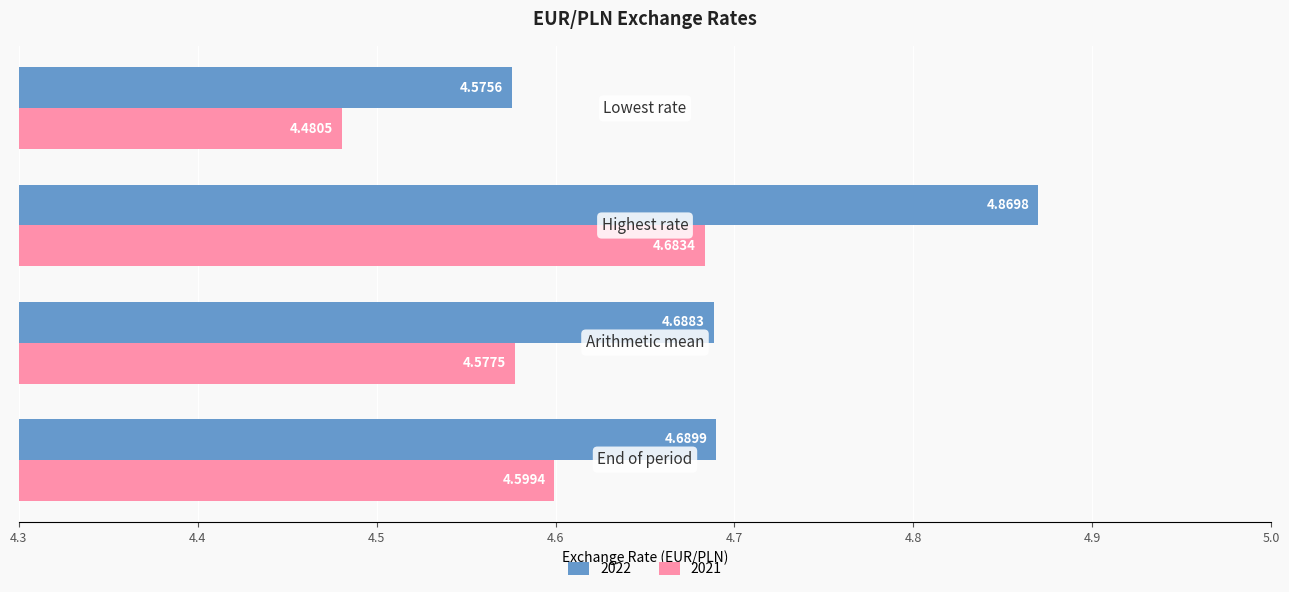

Which series has the largest total across all categories?

2022